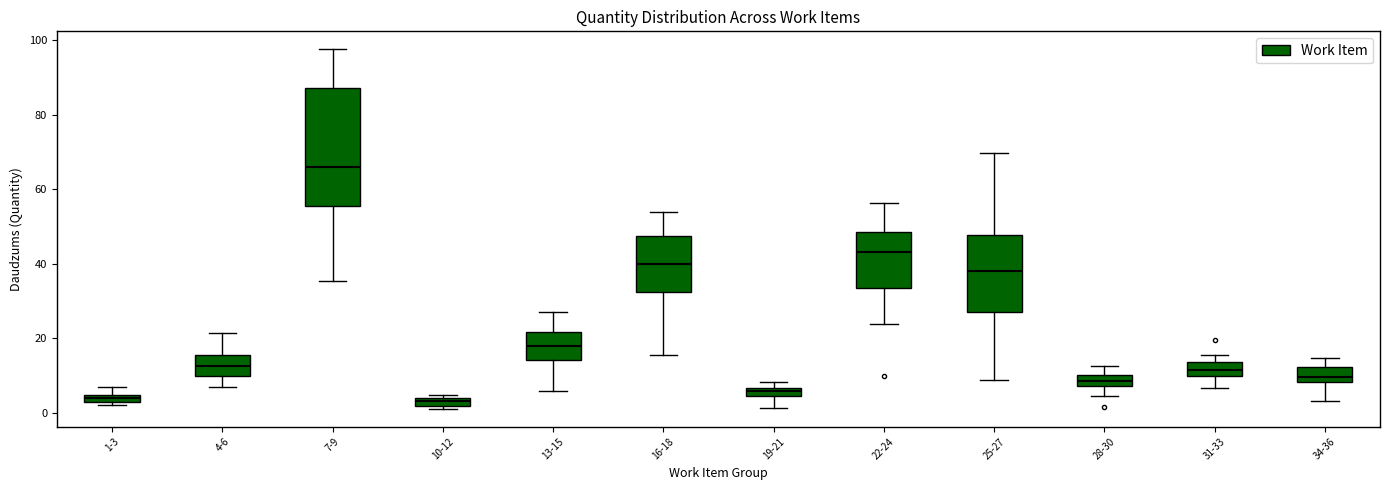

Comparing the boxes themselves (not the whiskers), which one is the tallest?

7-9